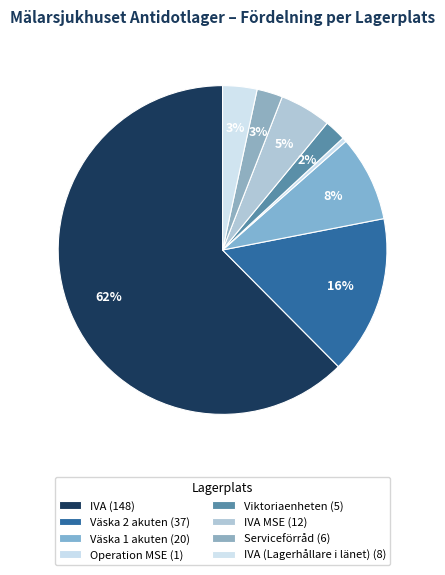

Which slice represents more than half of the pie?

IVA